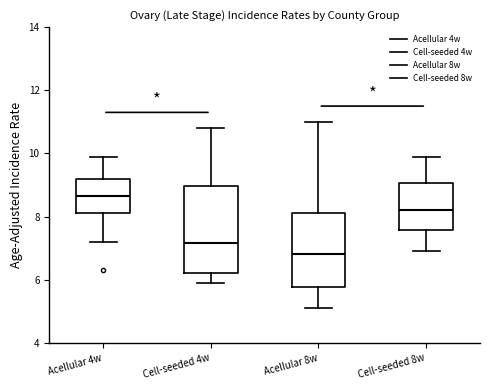

Reading left to right, read every box against the y-axis: the position of its median line, the range the box covers, and the ends of its whiskers. The values are not printed on the chart, so give them approximately, as read against the axis.

Acellular 4w: median 8.6, box 8.2 to 9.2, whiskers 7.2 to 10.0
Cell-seeded 4w: median 7.2, box 6.2 to 9.0, whiskers 6.0 to 10.8
Acellular 8w: median 6.8, box 5.8 to 8.2, whiskers 5.2 to 11.0
Cell-seeded 8w: median 8.2, box 7.6 to 9.0, whiskers 7.0 to 10.0